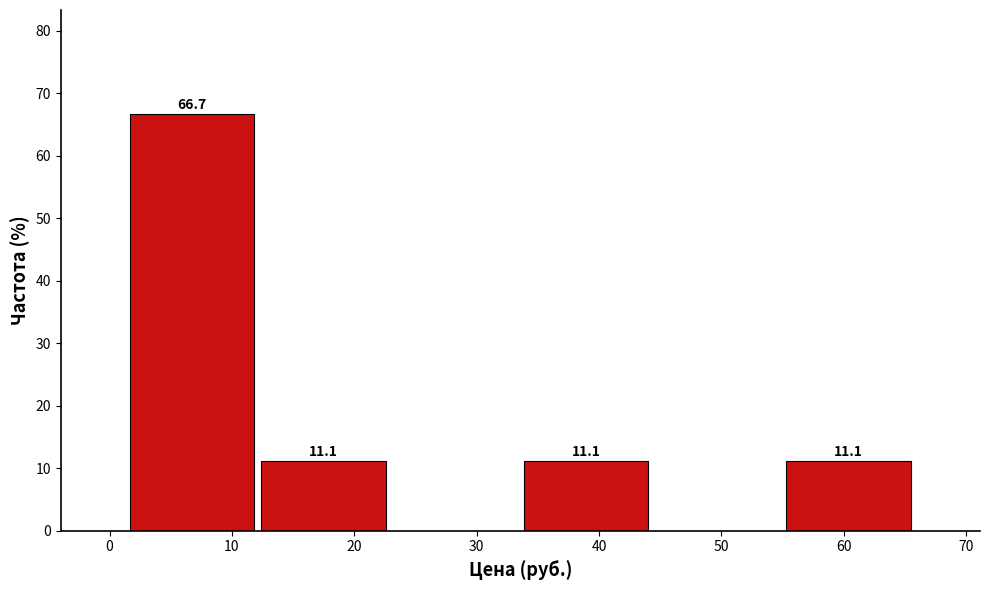

Over which range of the x-axis is the bar tallest?

1 to 12